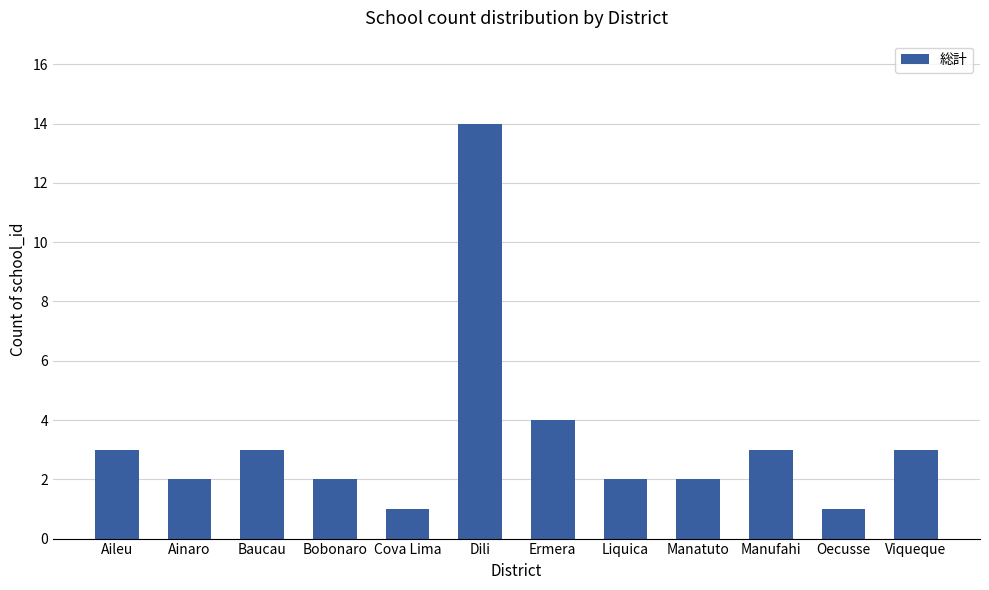

What is the maximum value shown in the chart?

14